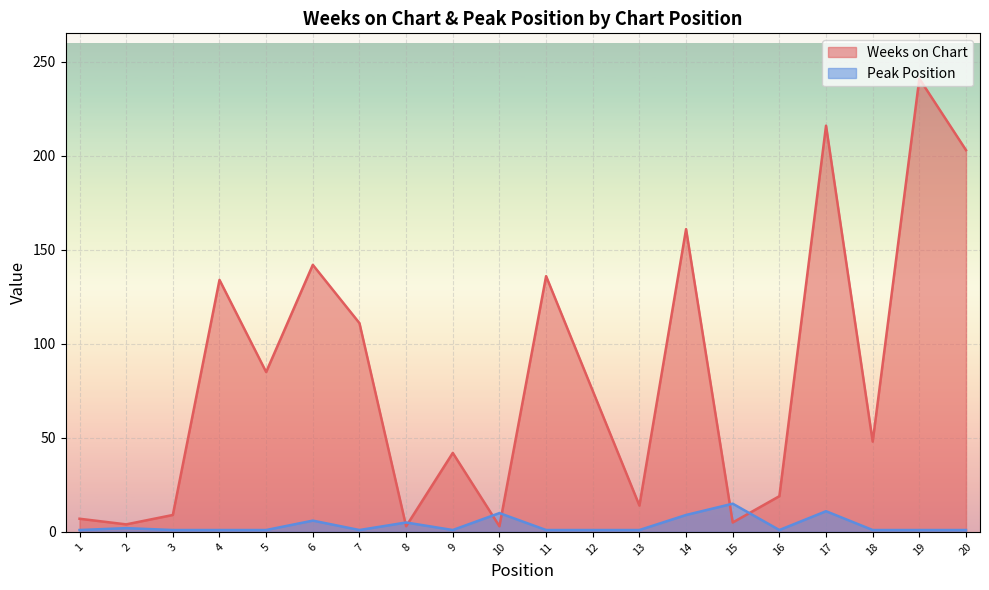

At 6, list the series in order from smallest to largest.

Peak Position, Weeks on Chart